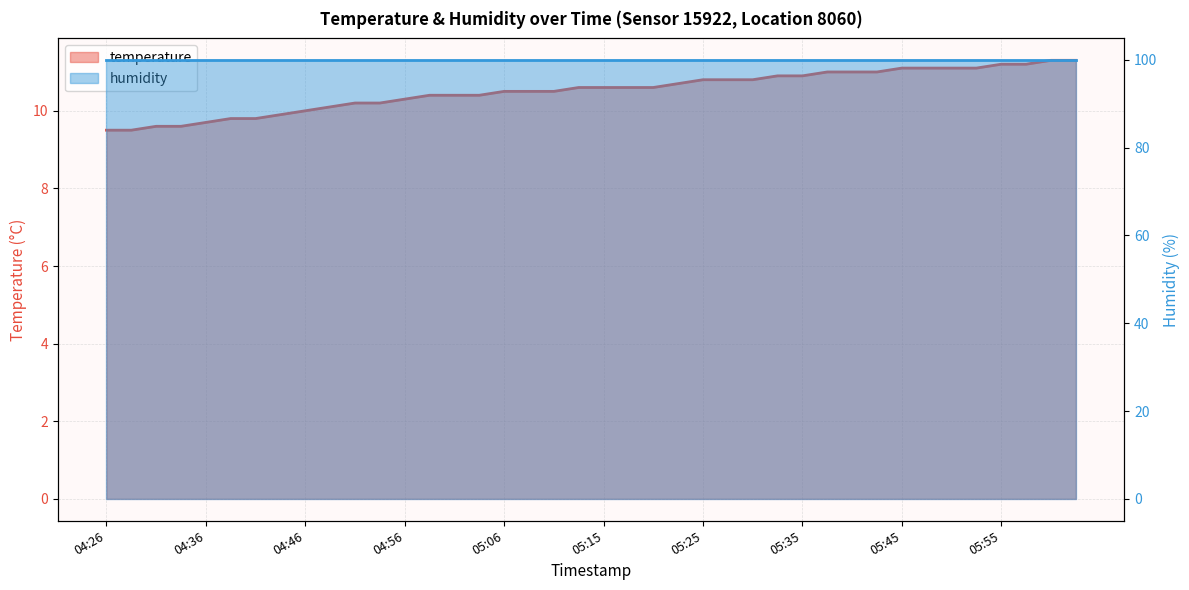

What position from the right is 05:35?

12